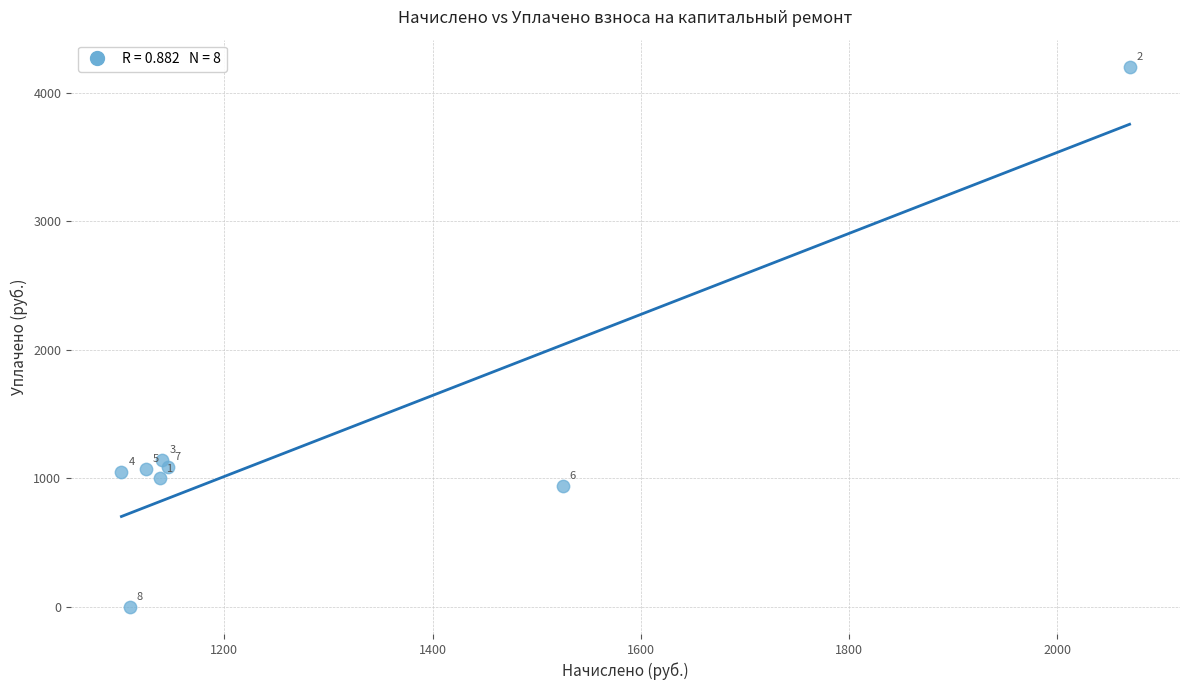

What is the range of X values (max minus min)?

967.9